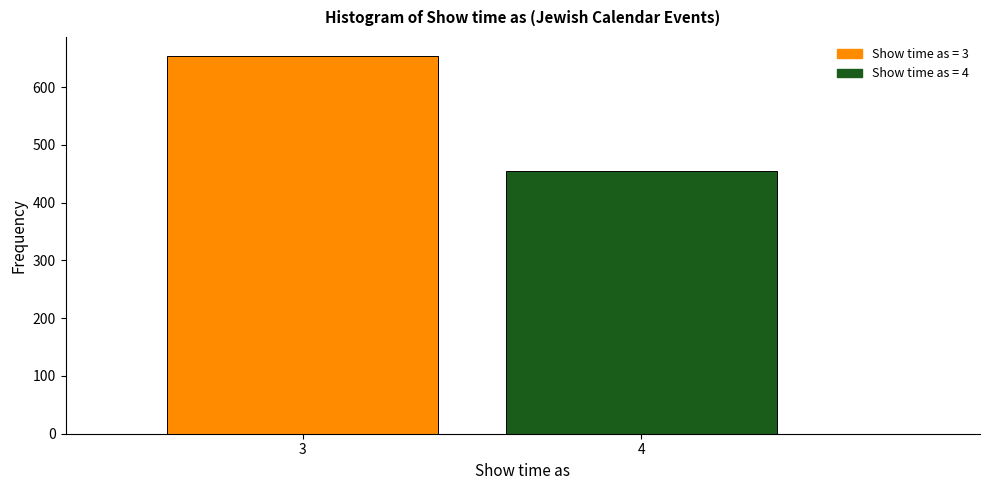

Reading left to right, list all the values displayed in this chart.

3=654	4=455